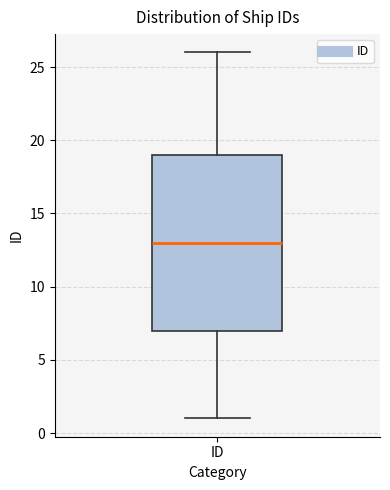

Transcribe this box plot: give where the median line is, the range the box spans, and where the two whiskers end, as read against the y-axis. The values are not printed on the chart, so give them approximately, as read against the axis.

median 13, box 7 to 19, whiskers 1 to 26